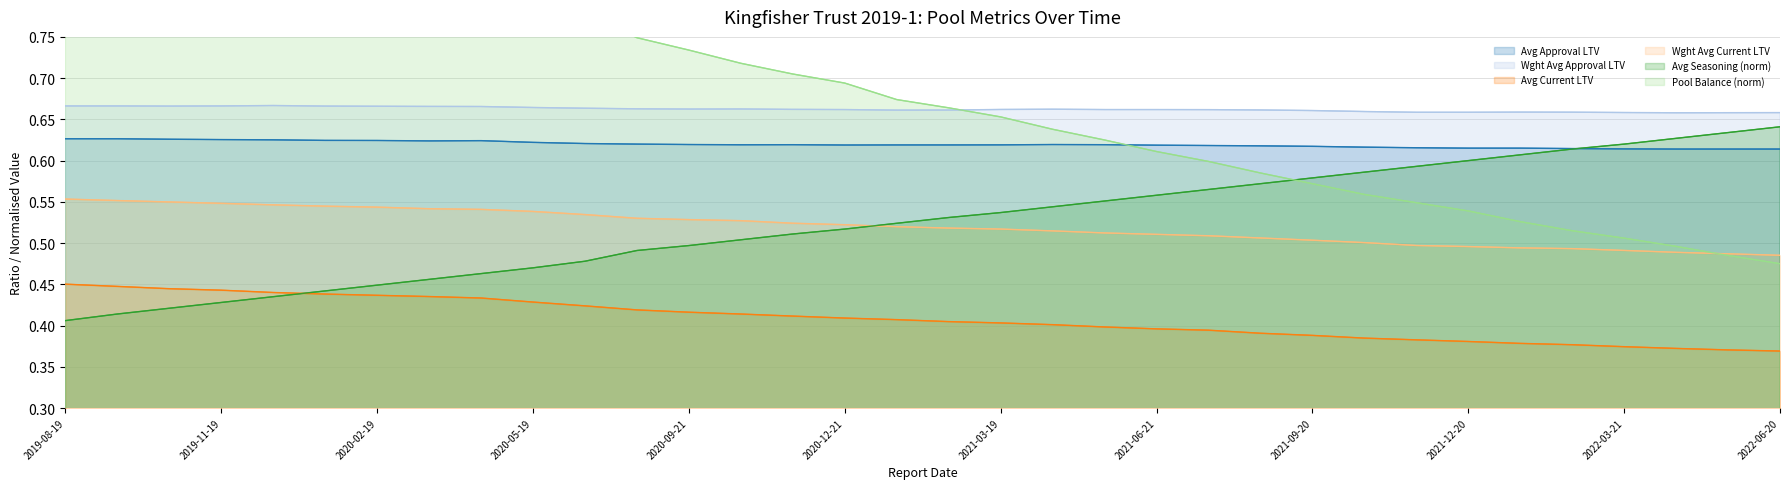

True or false: Avg Approval LTV and Wght Avg Current LTV cross at least once.

False